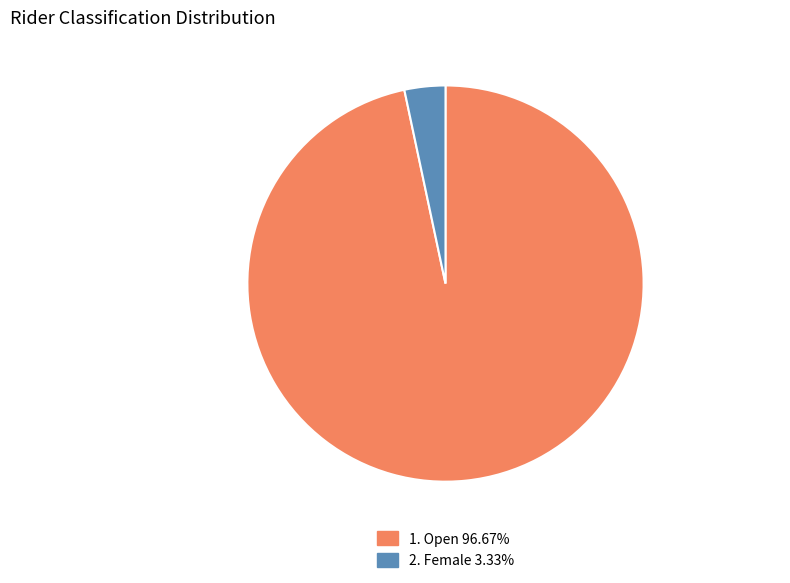

Does any single category account for the majority?

Yes